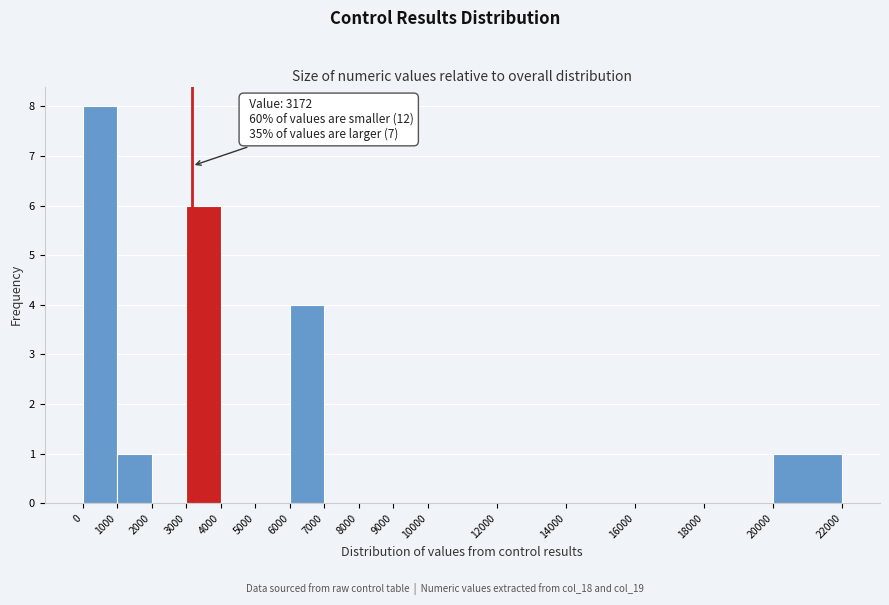

Which range on the x-axis has the tallest bar?

0 to 1000